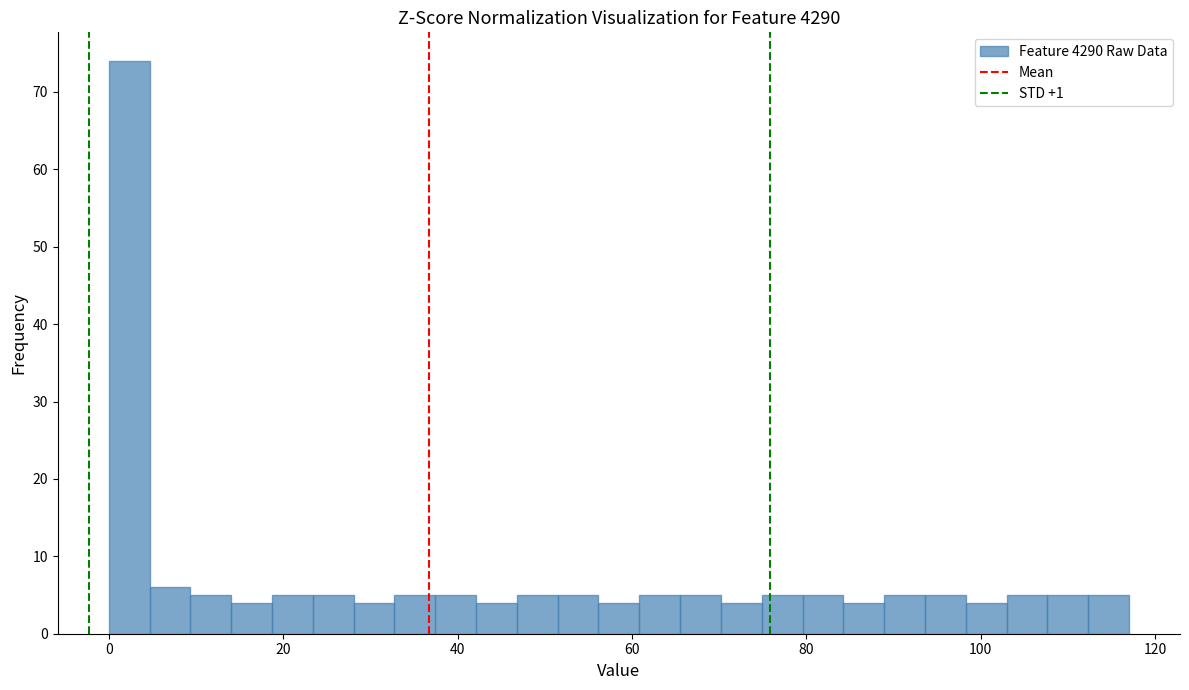

Read against the x-axis, roughly where is the centre of the tallest bar?

2